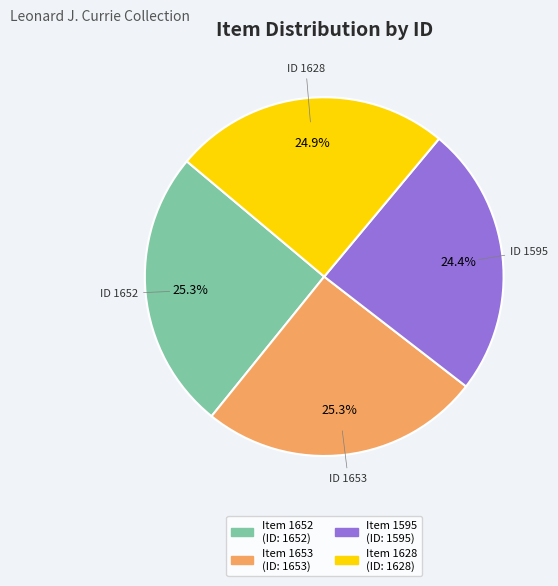

Is there a majority slice in this chart?

No